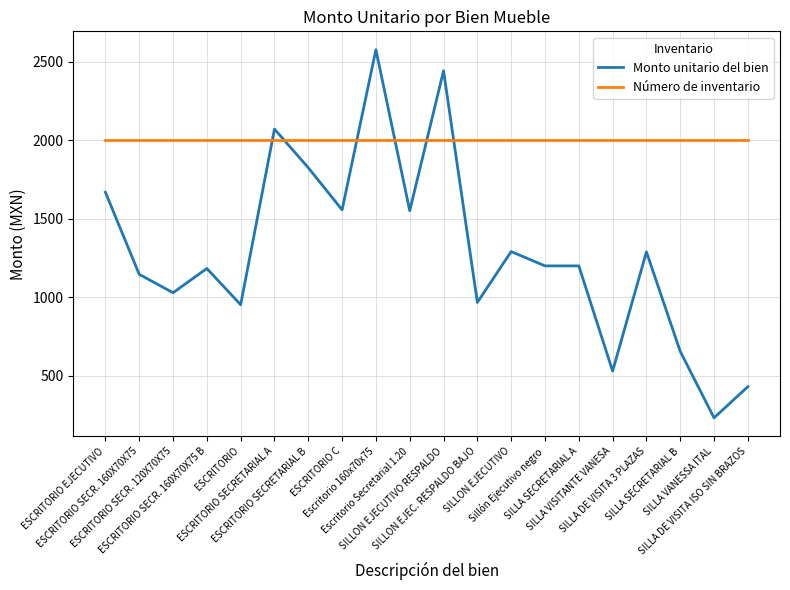

Rank the series by their maximum value, from lowest to highest.

Número de inventario, Monto unitario del bien